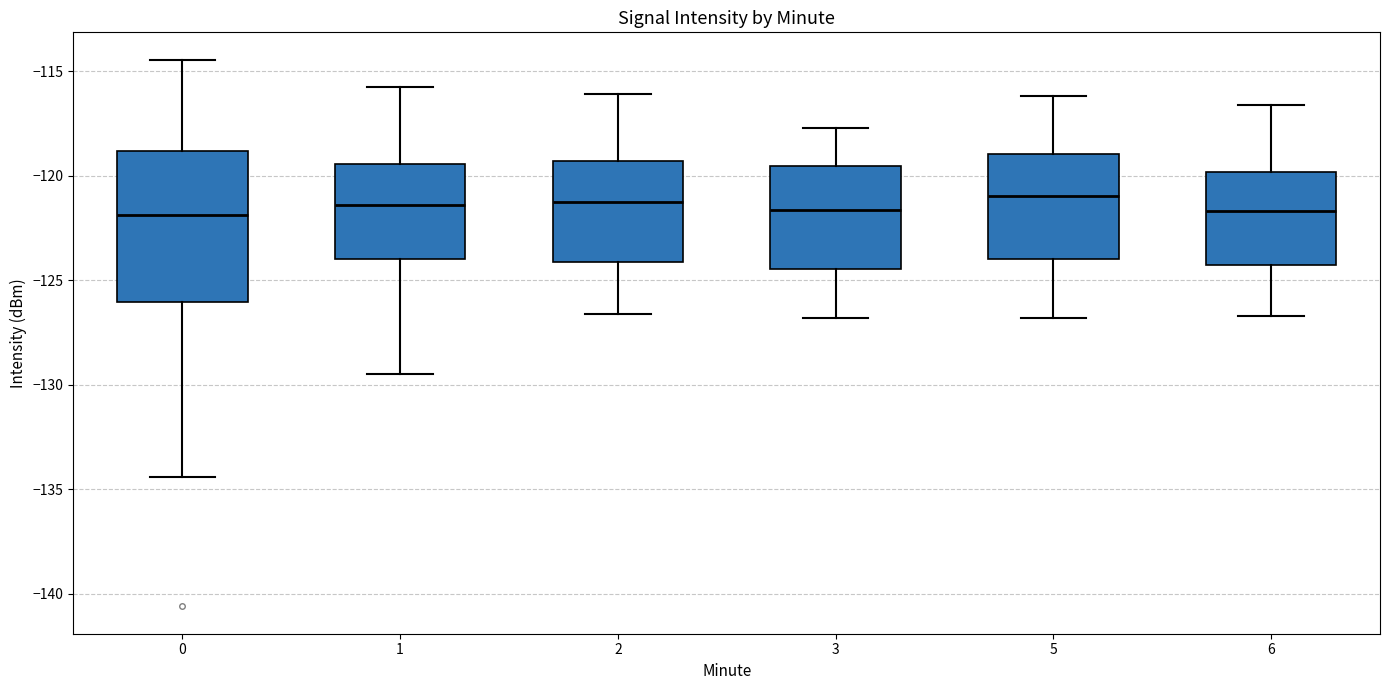

Where does the upper whisker of the box at x = 0 end on the y-axis? The values are not printed on the chart, so give them approximately, as read against the axis.

-114.5